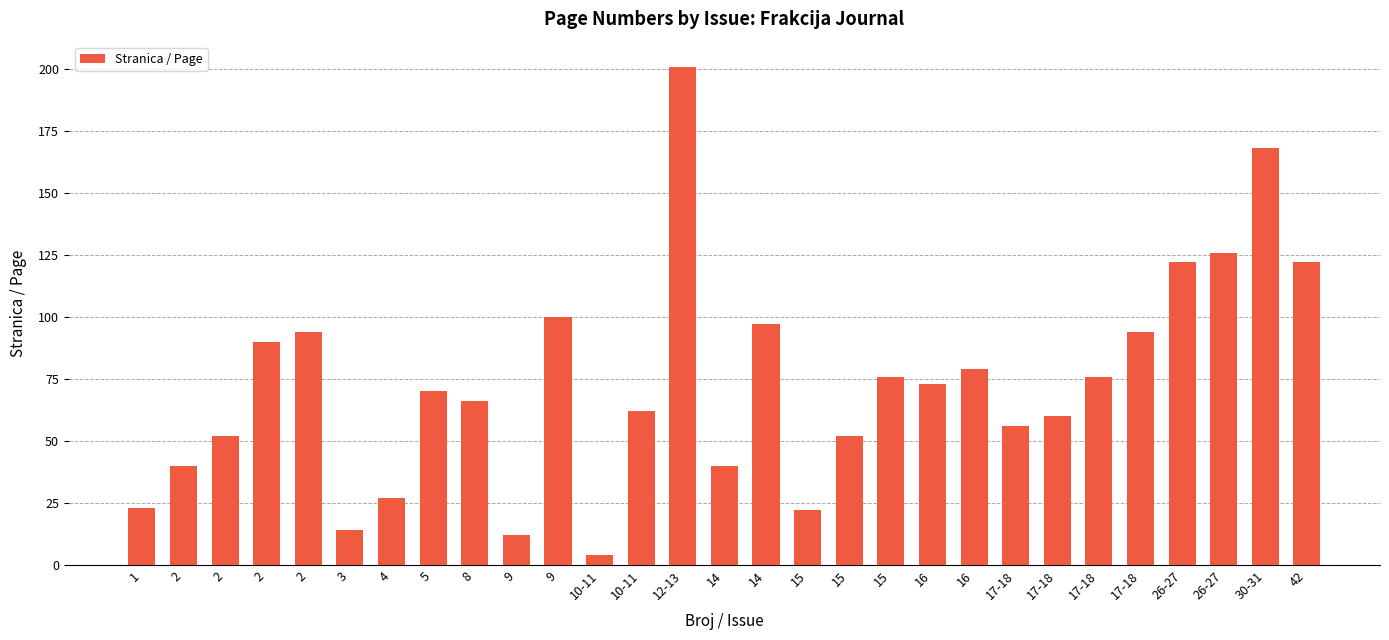

The chart shows a value of 4 at 10-11. True or false?

True